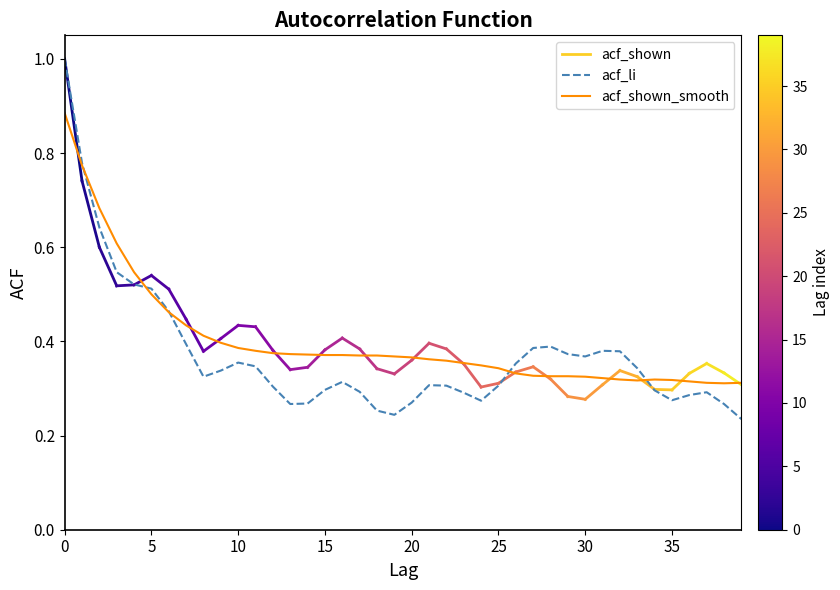

How many intersections are there between acf_shown_smooth and acf_li?

5